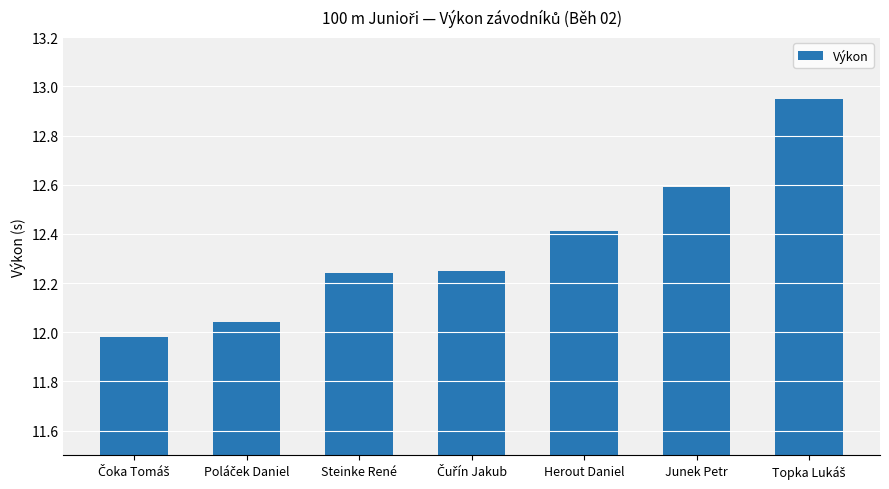

What is the label of the 5th bar from the right?

Steinke René